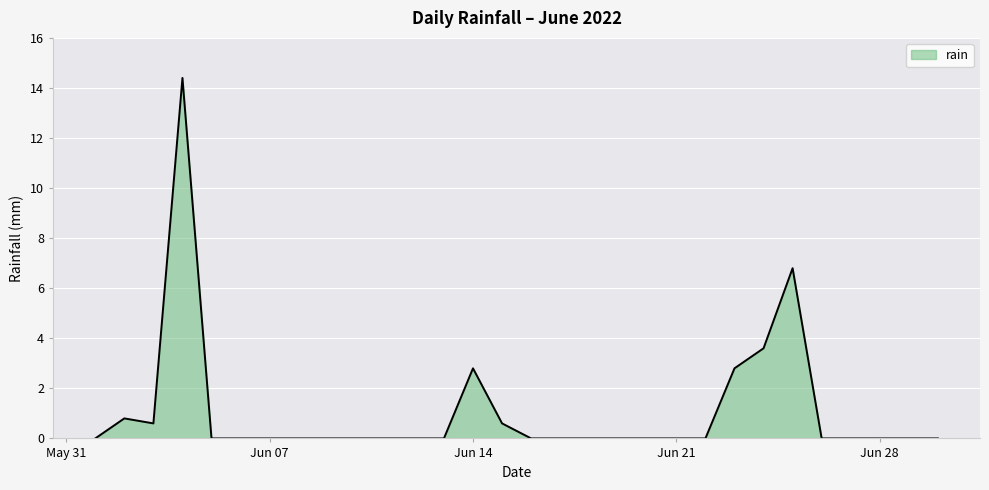

How many lines are shown in the chart?

1